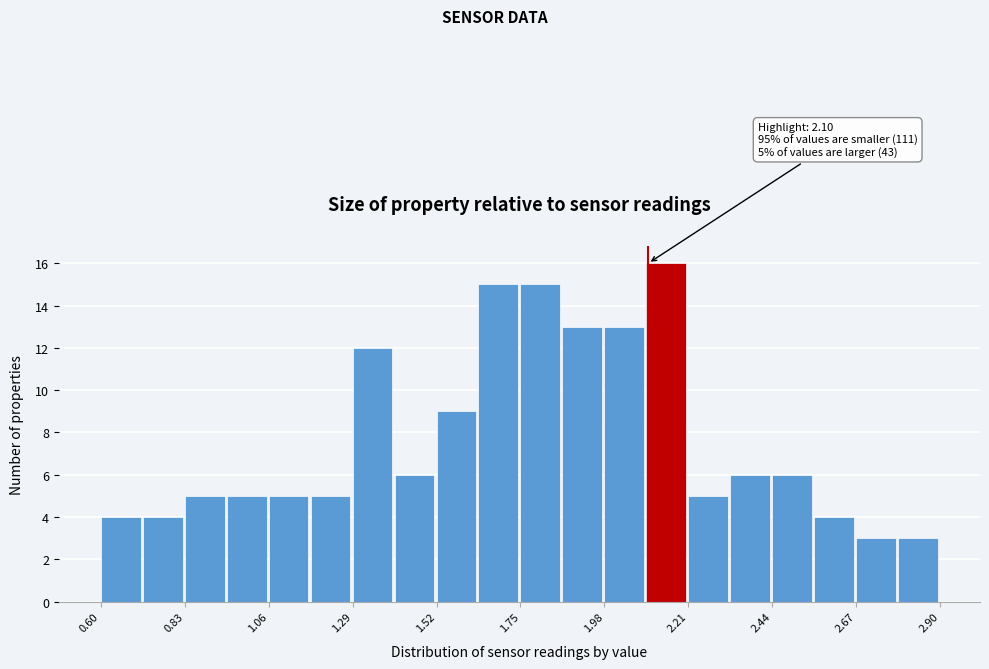

Read against the x-axis, roughly where is the centre of the tallest bar?

2.15